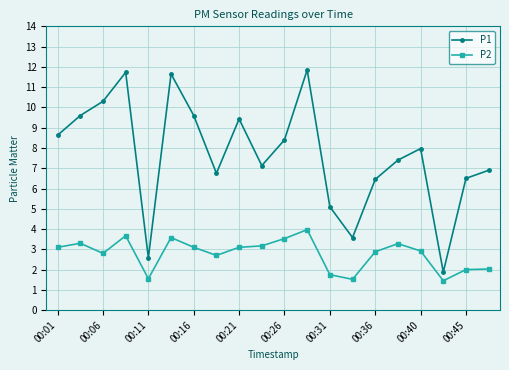

Rank the series by their average value, from highest to lowest.

P1, P2